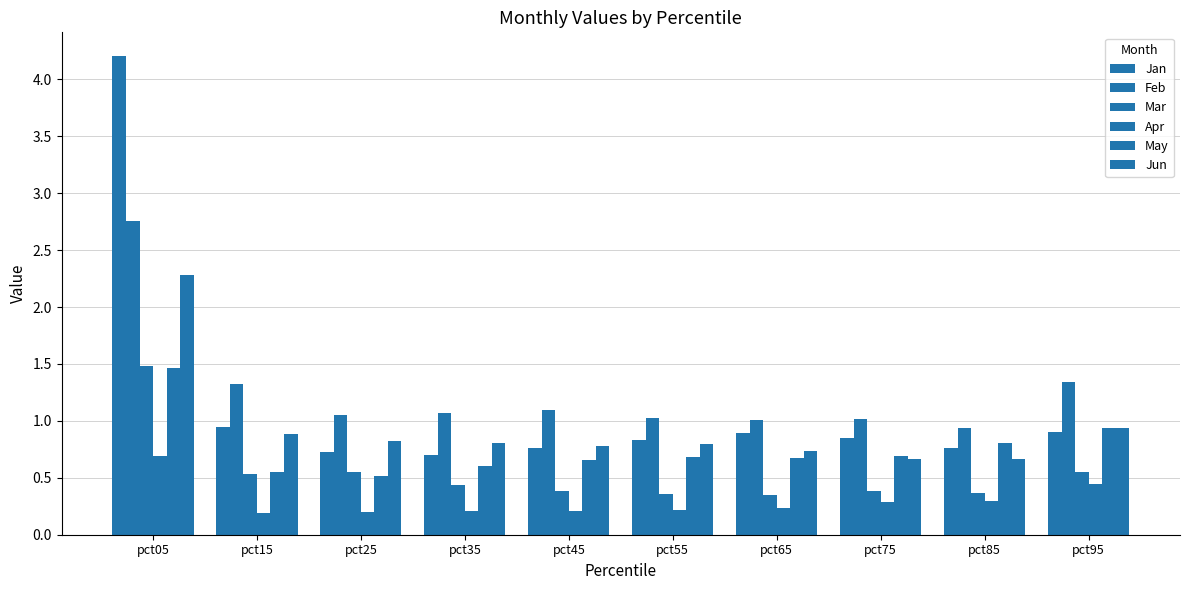

What is the difference between the maximum and second lowest values in the Mar series?

1.1